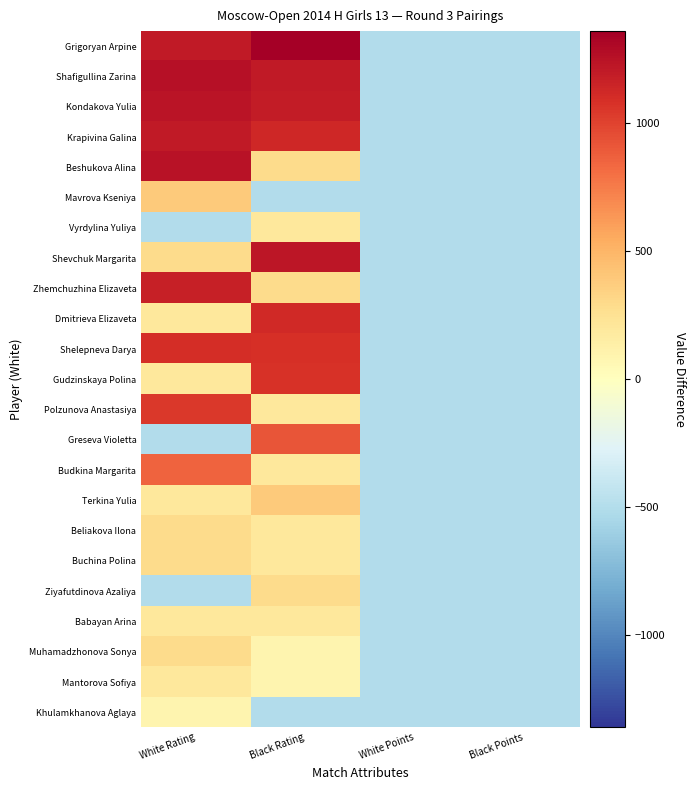

At how many categories does at least one series exceed 985?

2